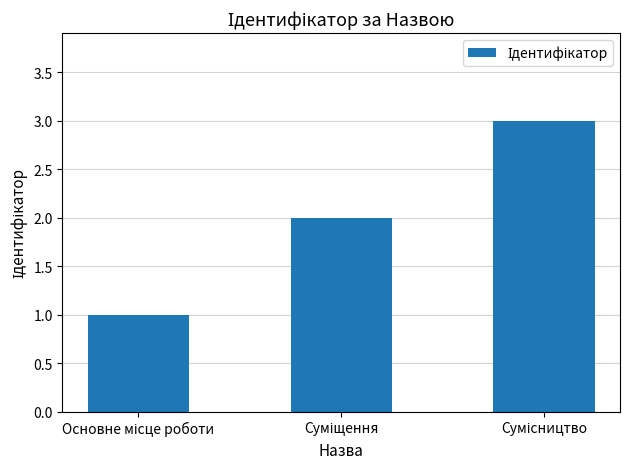

What is the greatest value displayed?

3